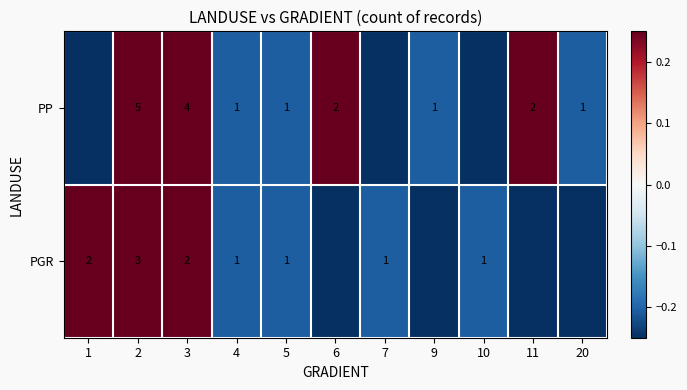

Is the value of PP at 11 greater than the value of PGR at 10?

Yes